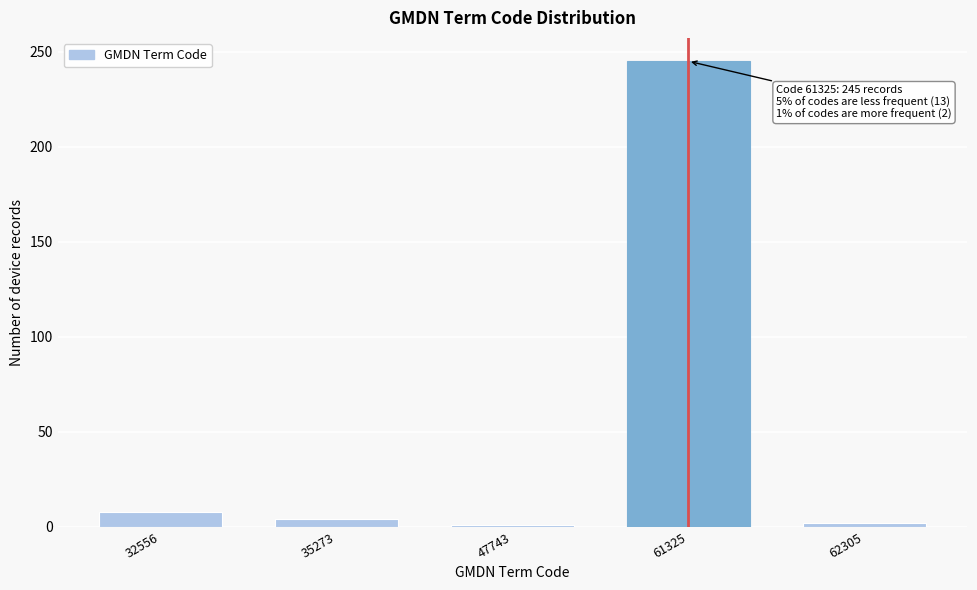

True or false: the data shows 2 at 62305.

True